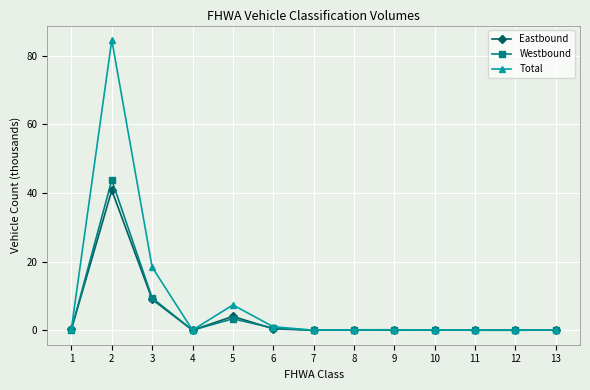

Between 3 and 5, which series saw the biggest shift?

Total